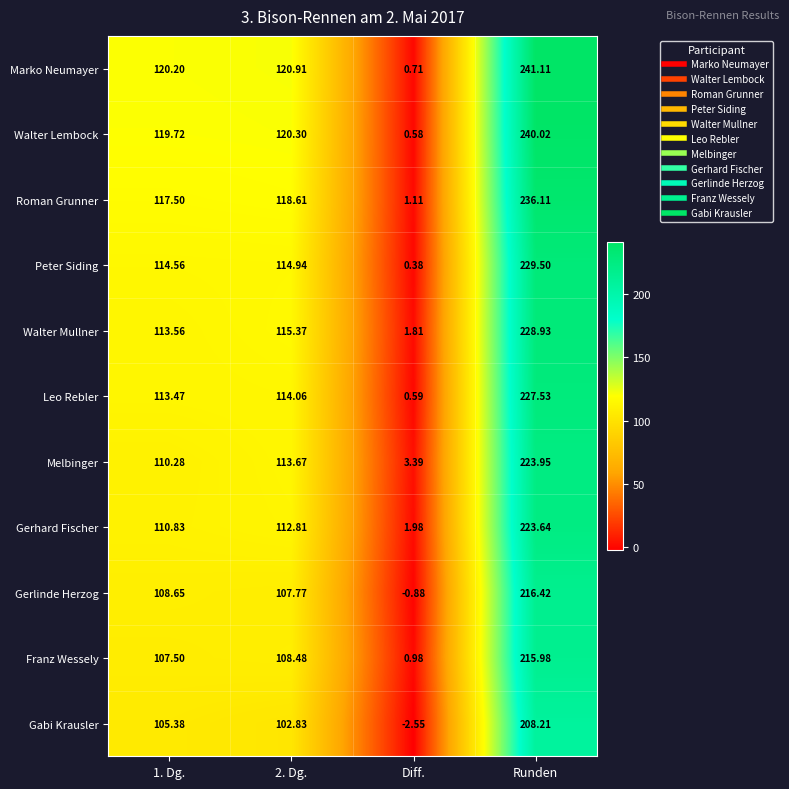

Which series has the largest total across all categories?

Marko Neumayer